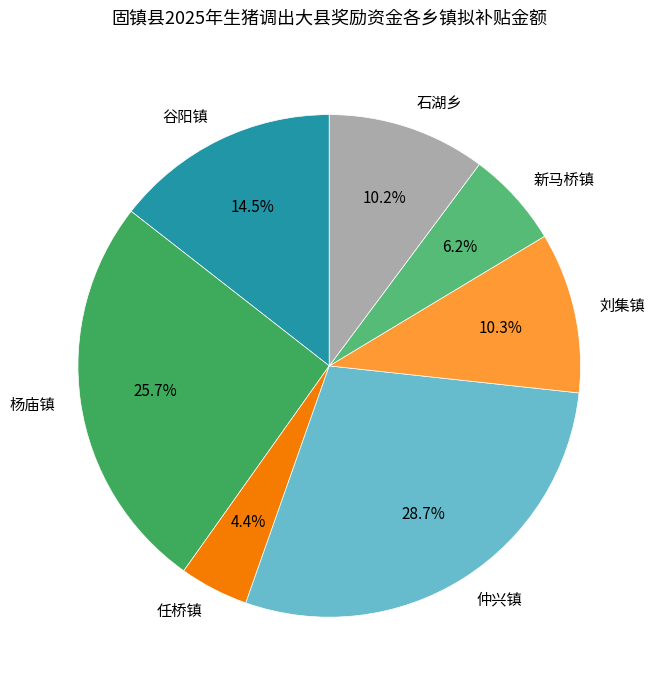

Approximately how many times larger is the value at 石湖乡 compared to 谷阳镇?

0.7